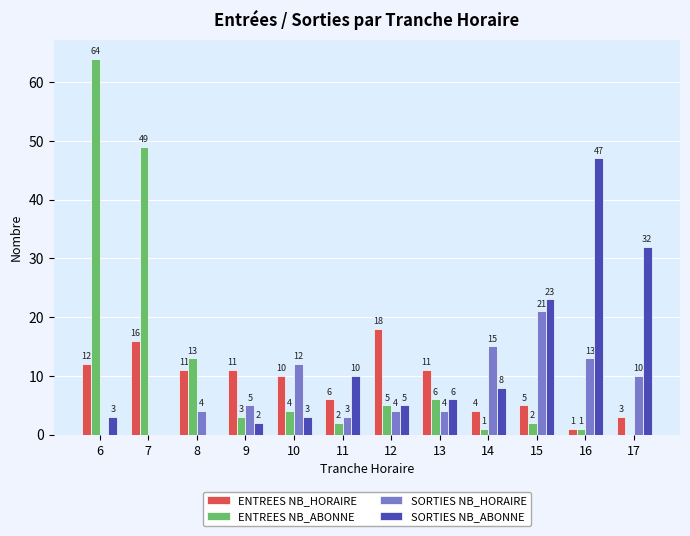

Which series changed the most between 6 and 11?

ENTREES NB_ABONNE